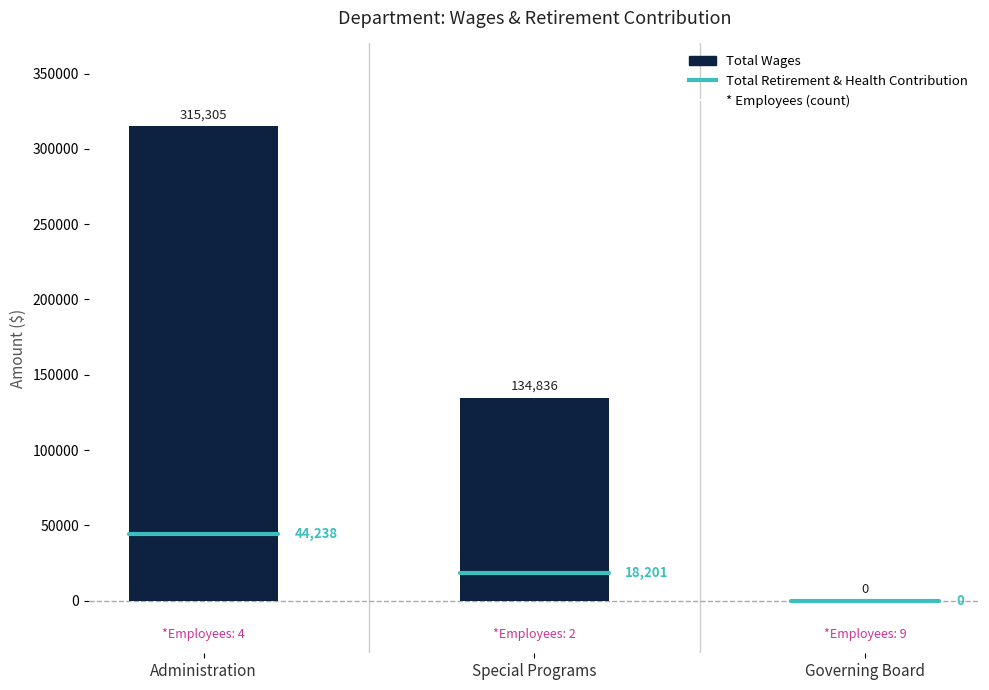

What is the greatest value displayed?

315305